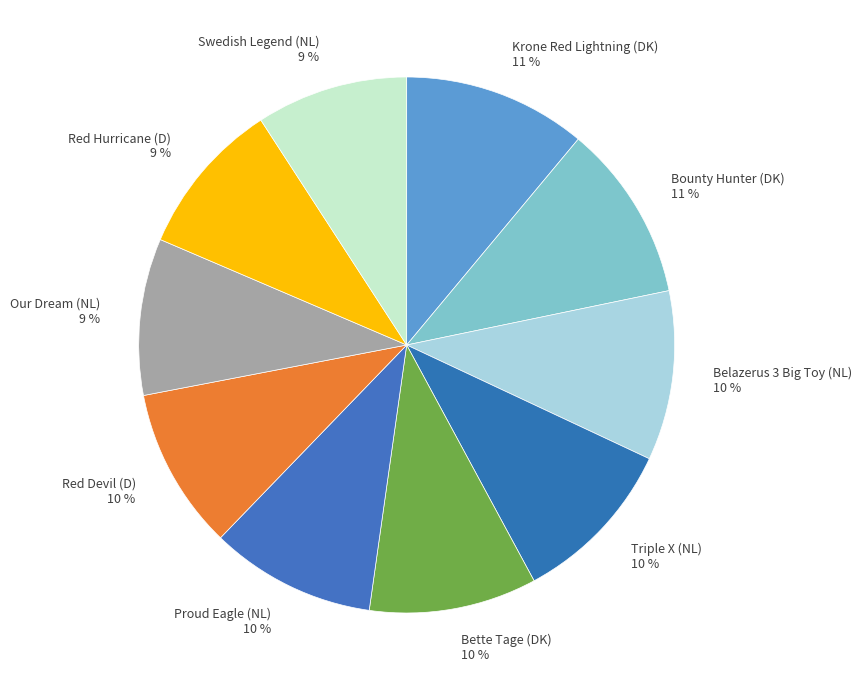

The Triple X (NL) slice represents 23% of the pie. True or false?

False